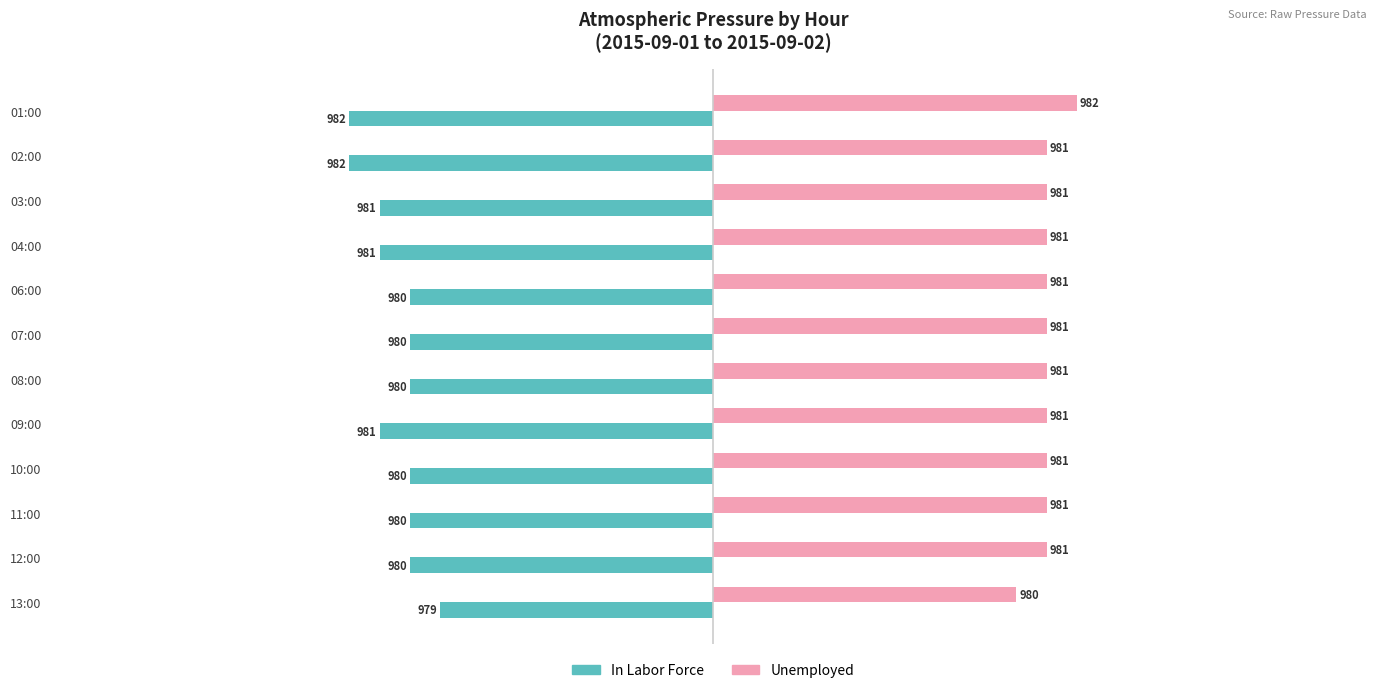

What are all the series names shown in the legend?

In Labor Force, Unemployed